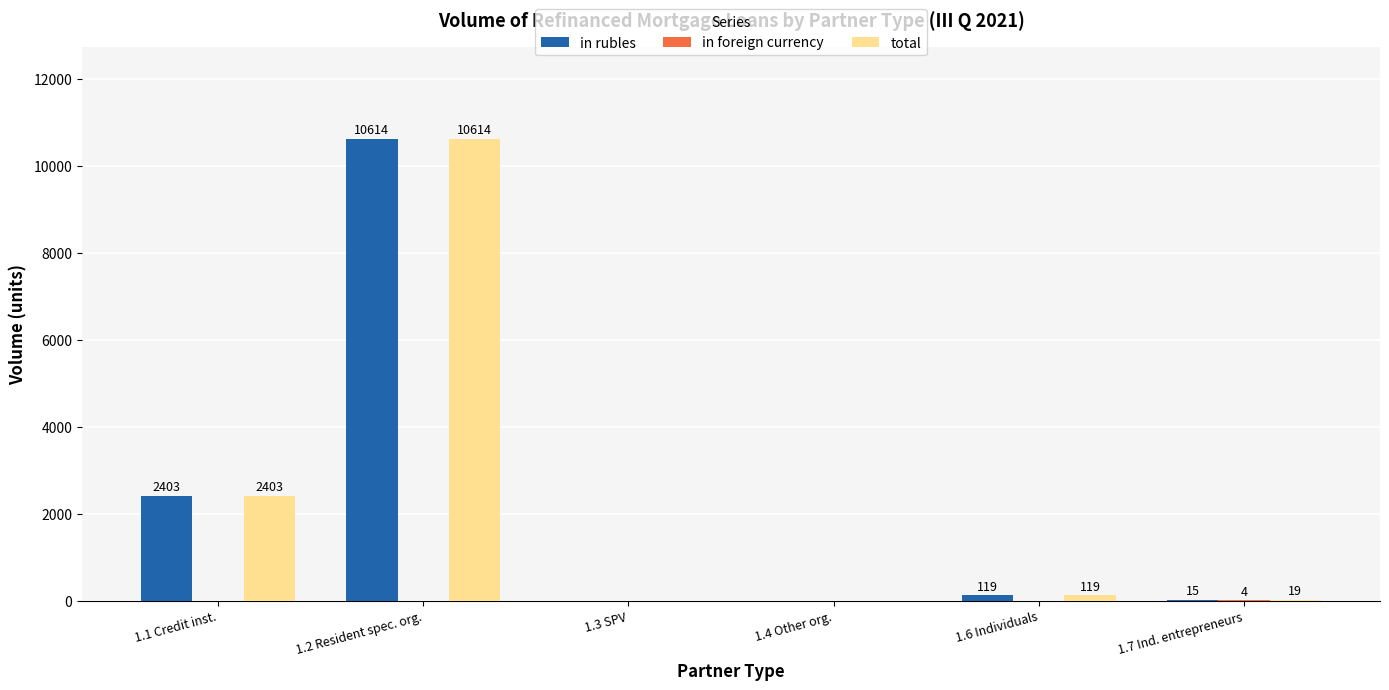

True or false: total has a value of 19 at 1.7 Ind. entrepreneurs.

True